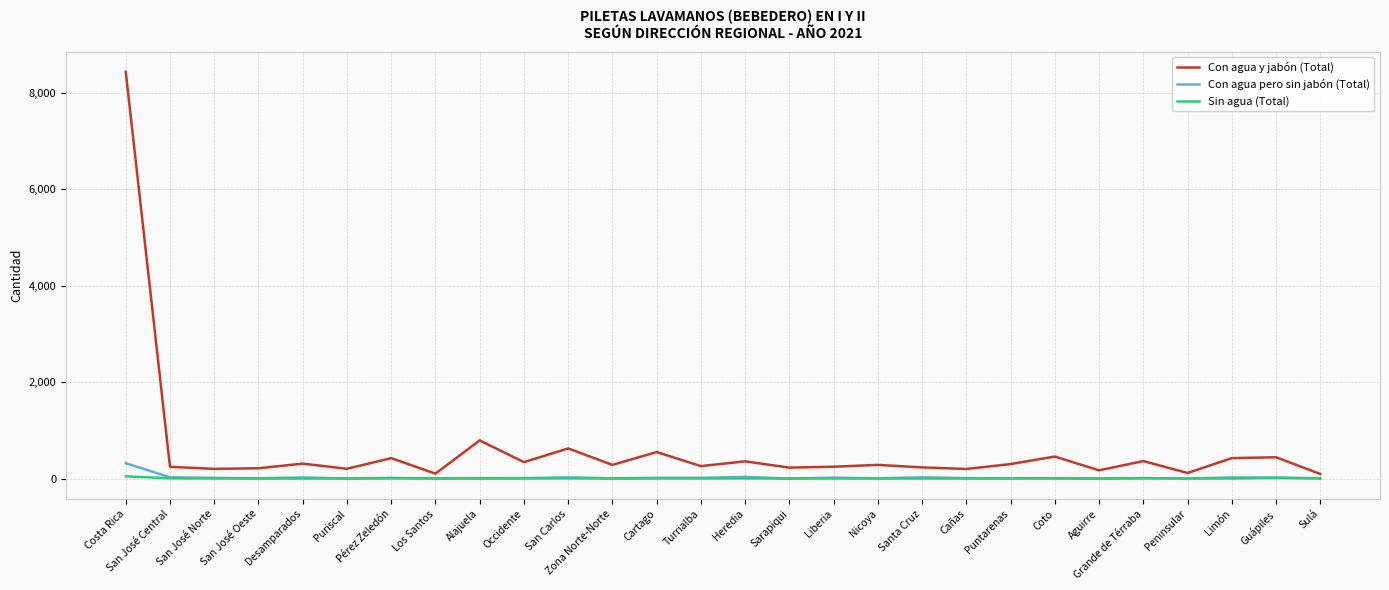

What is the maximum value for Con agua pero sin jabón (Total)?

318